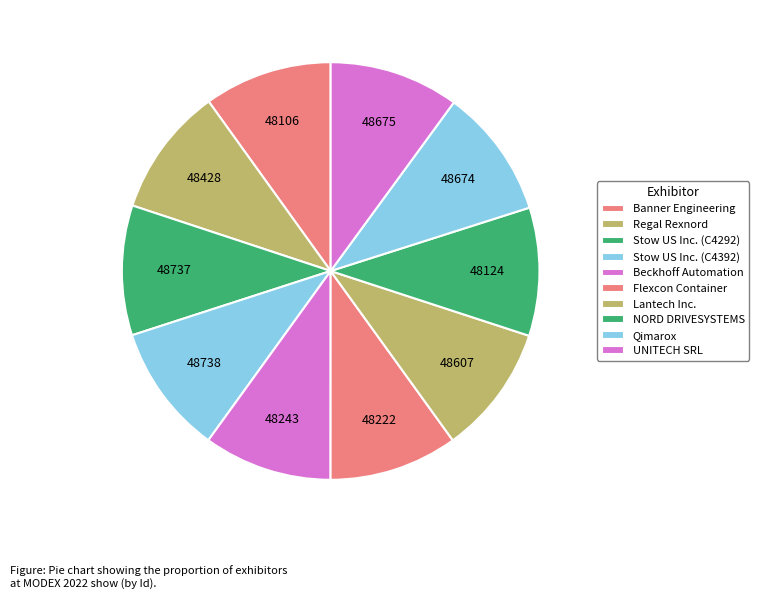

To the nearest percent, what portion does Beckhoff Automation represent?

10%